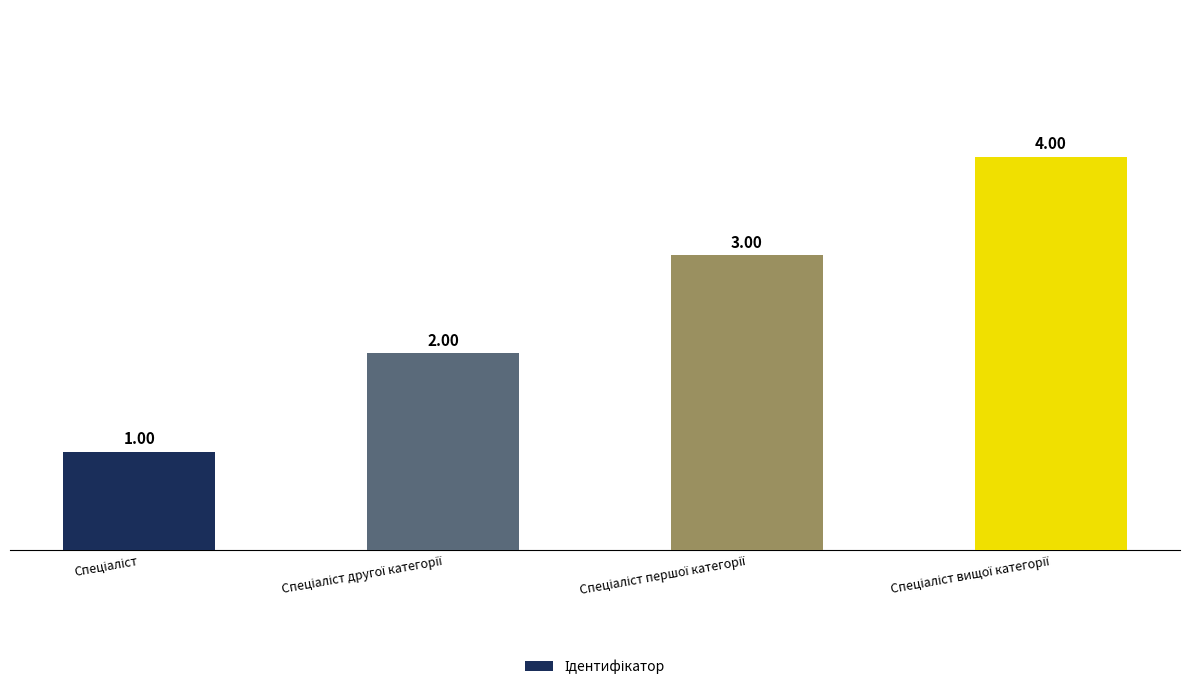

What is the sum of all values?

10